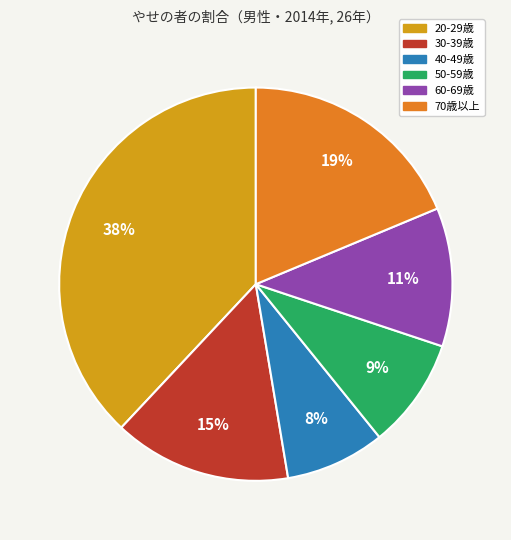

Count the number of slices in the pie.

6